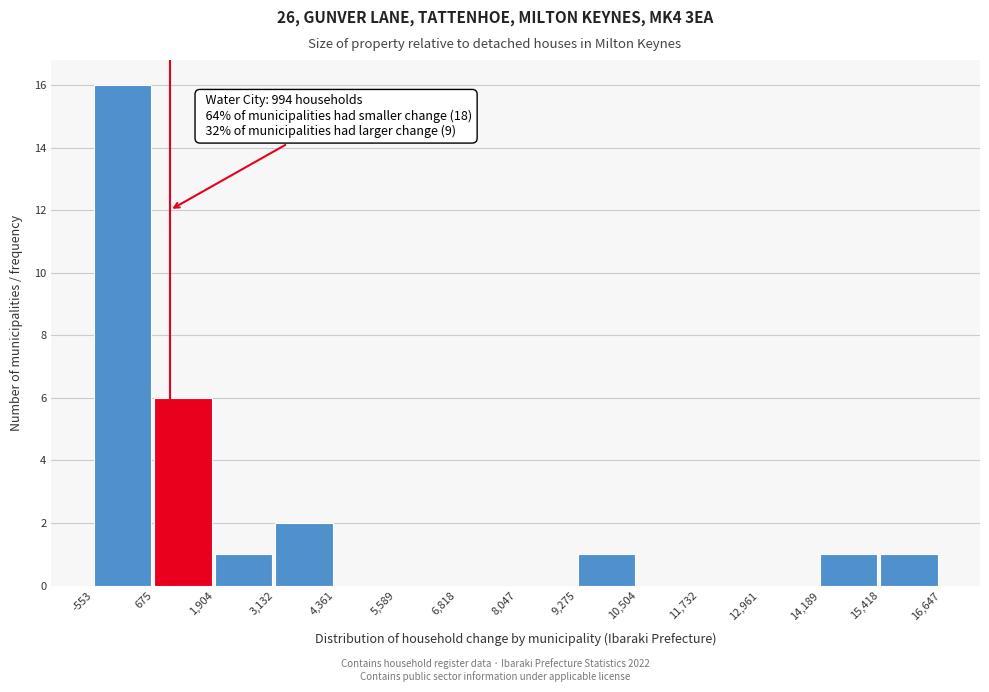

Which range on the x-axis has the tallest bar?

-553 to 675